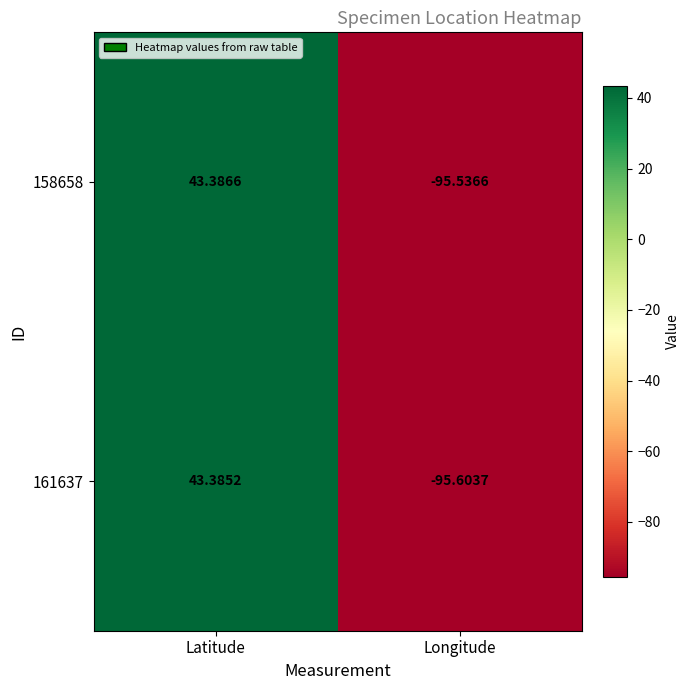

At which category is the sum across all series the highest?

Latitude